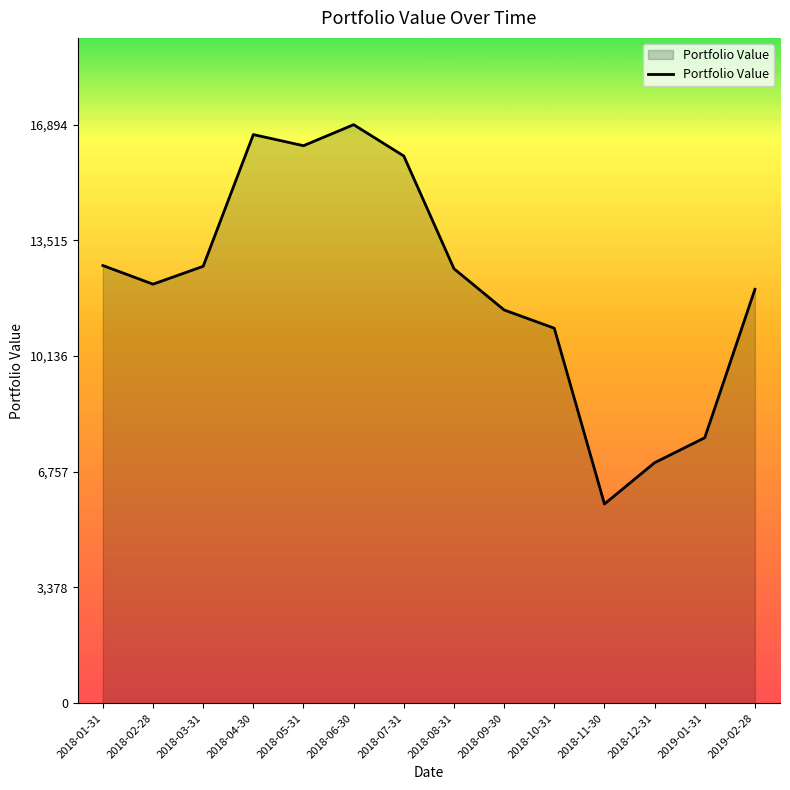

Approximately how many times larger is the value at 2018-07-31 compared to 2018-06-30?

0.9